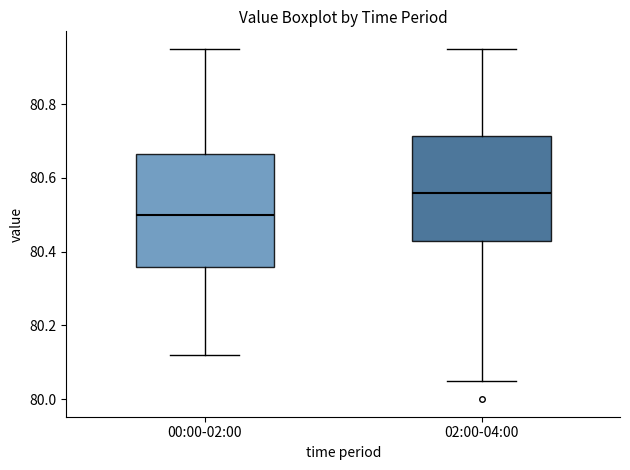

Reading left to right, read every box against the y-axis: the position of its median line, the range the box covers, and the ends of its whiskers. The values are not printed on the chart, so give them approximately, as read against the axis.

00:00-02:00: median 80.50, box 80.36 to 80.66, whiskers 80.12 to 80.96
02:00-04:00: median 80.56, box 80.44 to 80.72, whiskers 80.06 to 80.96